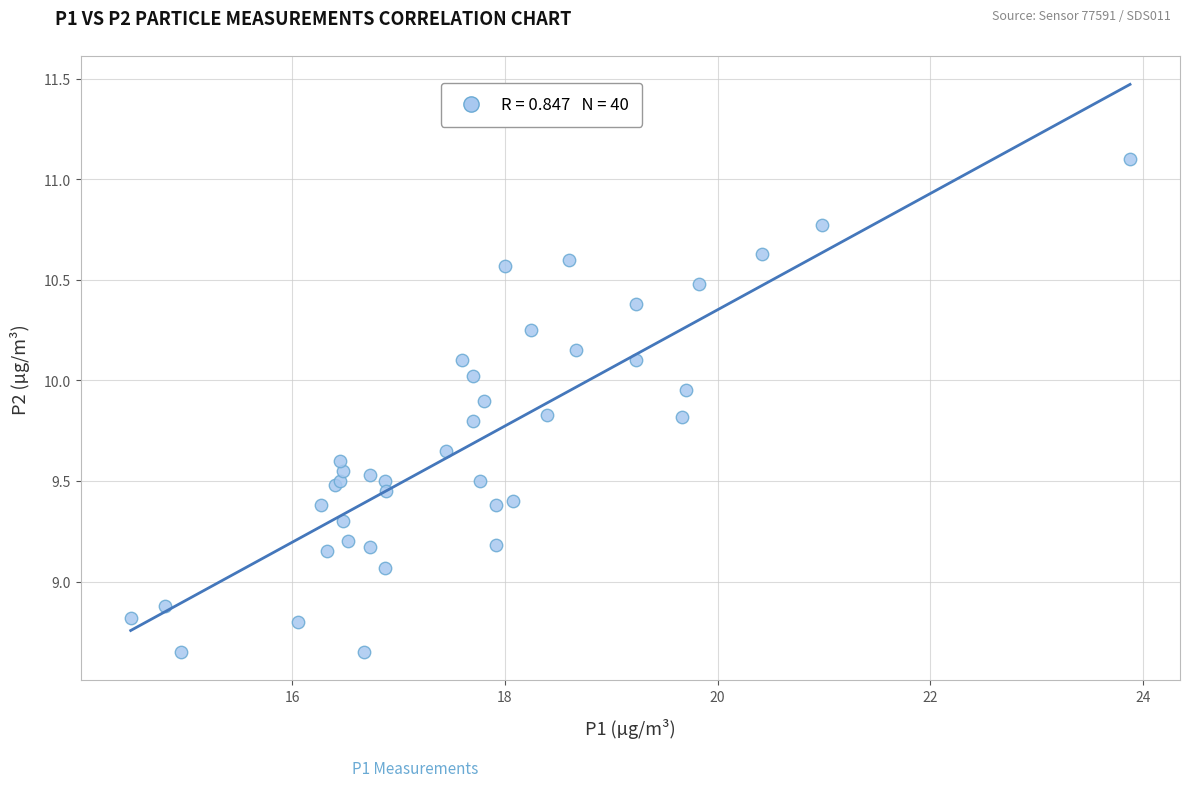

What Y value in the scatter plot is closest to 9?

9.1